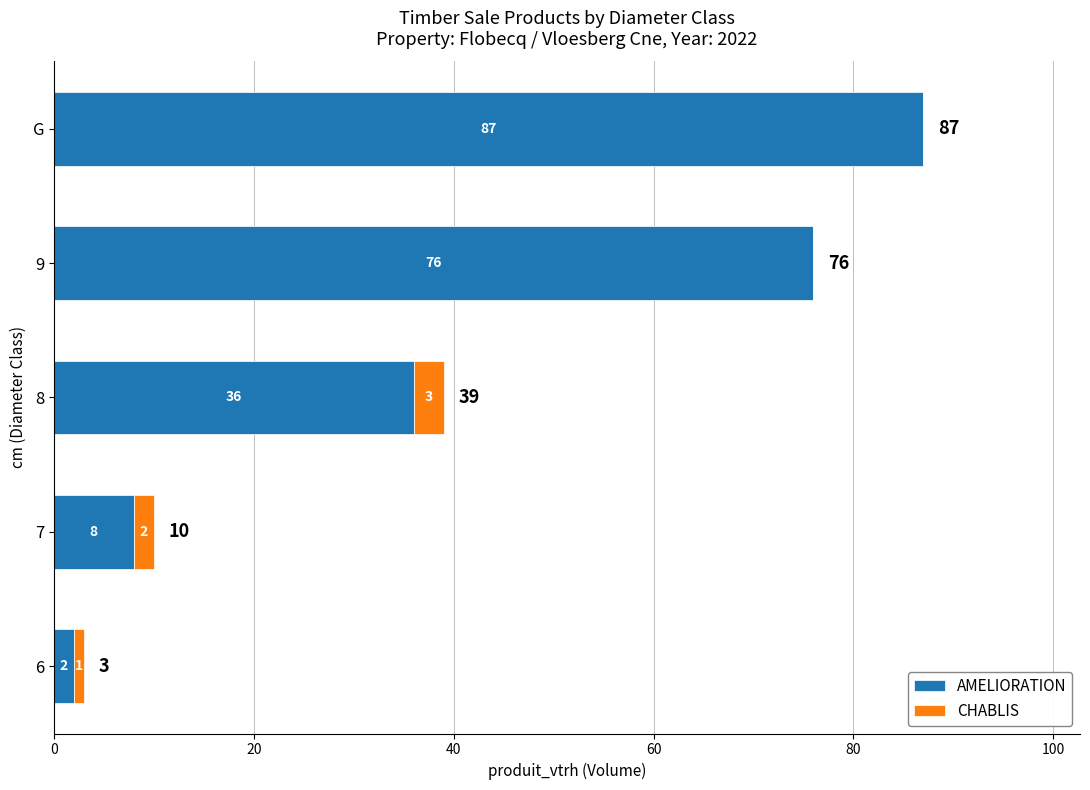

What are all the series names shown in the legend?

AMELIORATION, CHABLIS